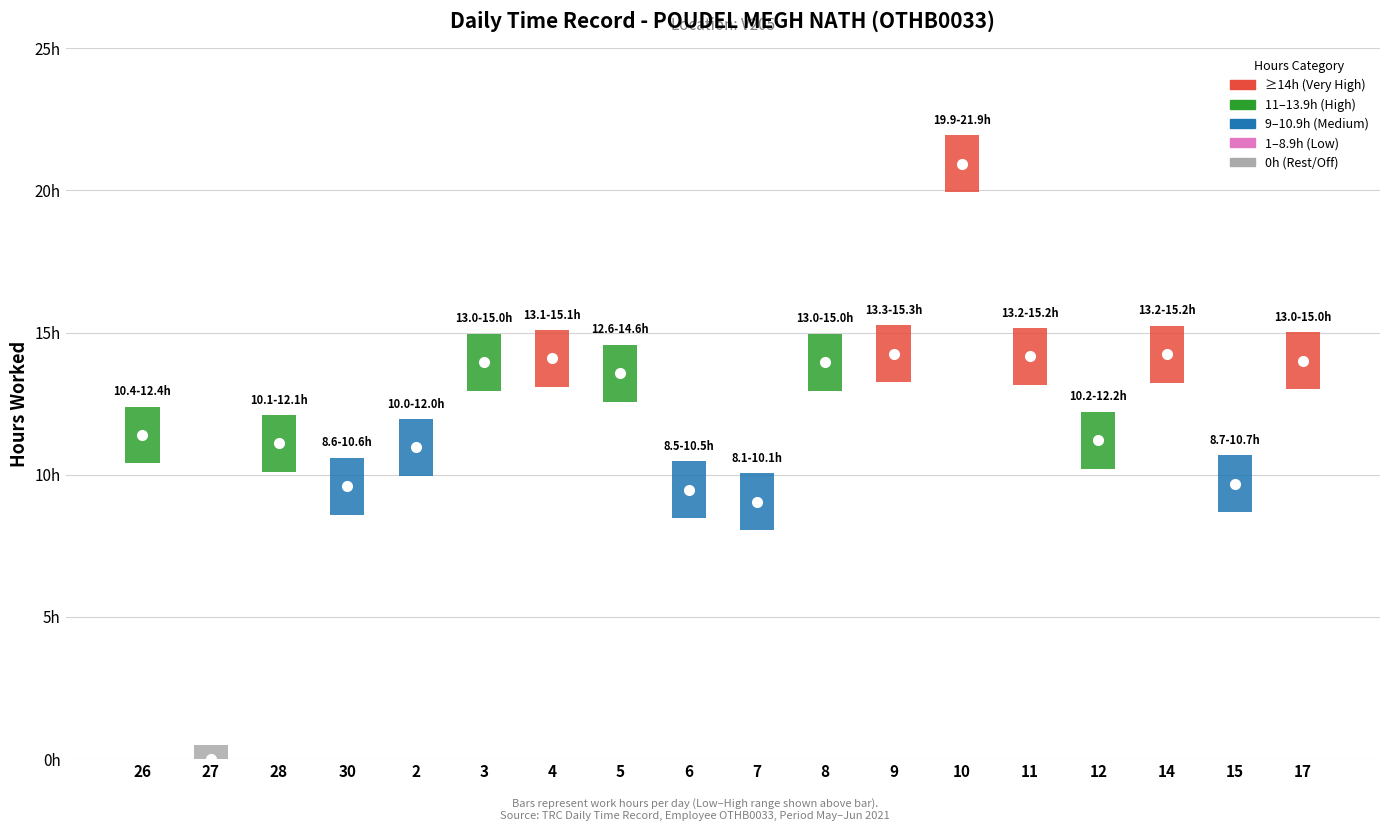

Reading right to left, extract all data points from this chart.

hours_worked: 14.0	9.7	14.2	11.2	14.2	20.9	14.3	14.0	9.1	9.5	13.6	14.1	14.0	11.0	9.6	11.1	0.0	11.4
break_total: 0.0	0.0	0.0	0.0	0.0	0.0	0.0	0.0	0.0	0.0	0.0	0.0	0.0	0.0	0.0	0.0	0.0	0.0